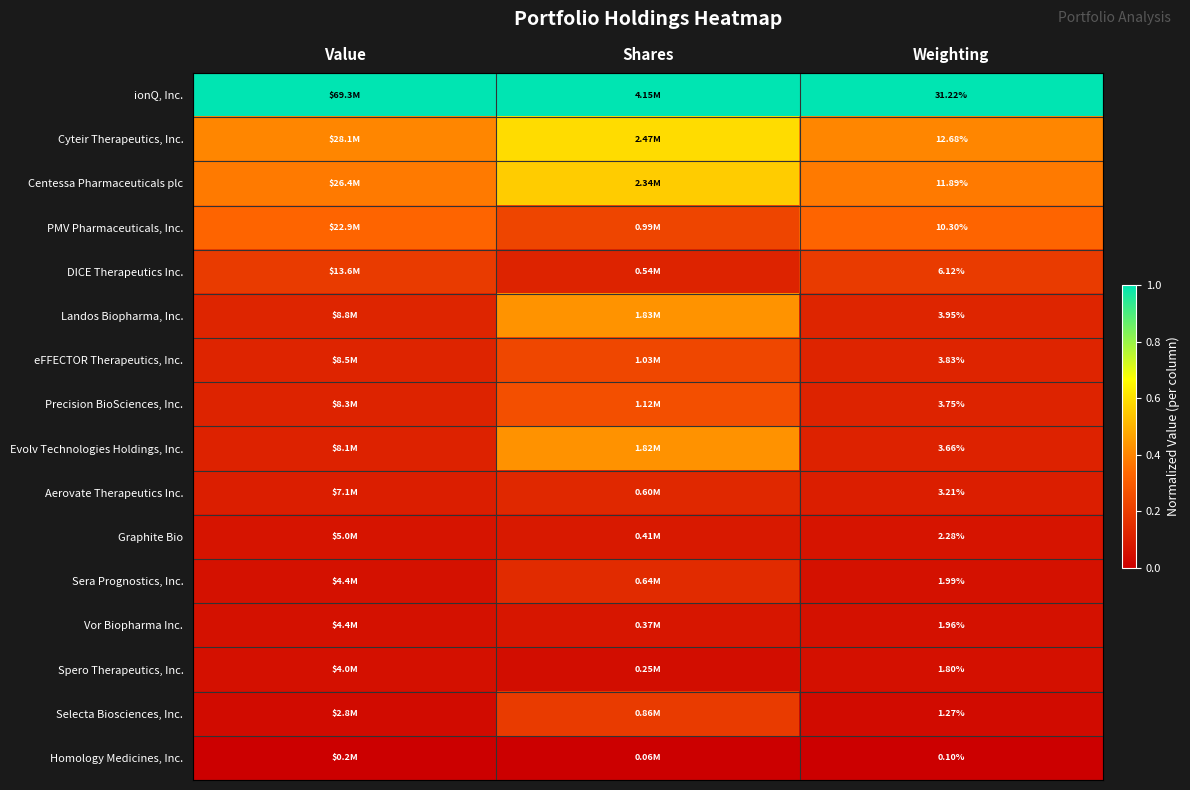

At Weighting, list the series in order from smallest to largest.

Homology Medicines, Inc., Selecta Biosciences, Inc., Spero Therapeutics, Inc., Vor Biopharma Inc., Sera Prognostics, Inc., Graphite Bio, Aerovate Therapeutics Inc., Evolv Technologies Holdings, Inc., Precision BioSciences, Inc., eFFECTOR Therapeutics, Inc., Landos Biopharma, Inc., DICE Therapeutics Inc., PMV Pharmaceuticals, Inc., Centessa Pharmaceuticals plc, Cyteir Therapeutics, Inc., ionQ, Inc.